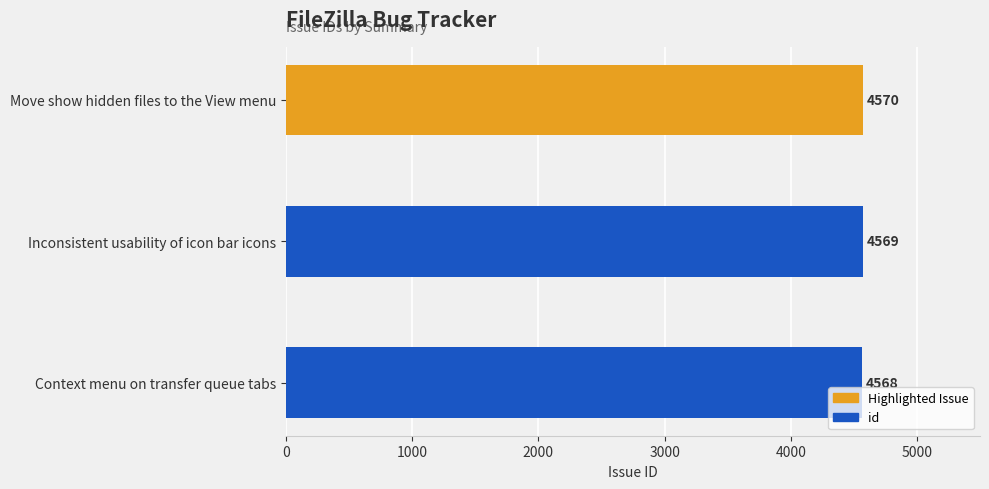

What is the sum of all values?

13707